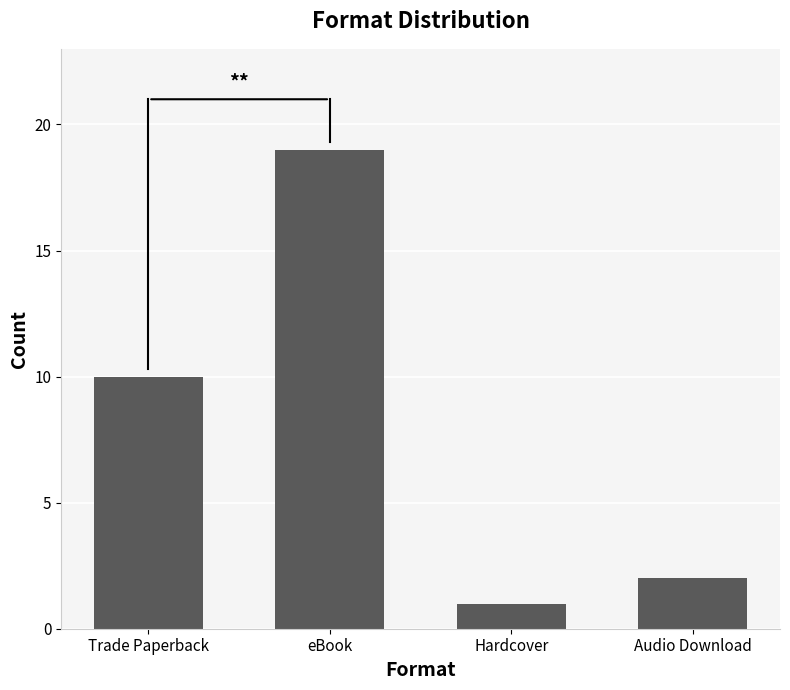

Between eBook and Audio Download, which is larger?

eBook